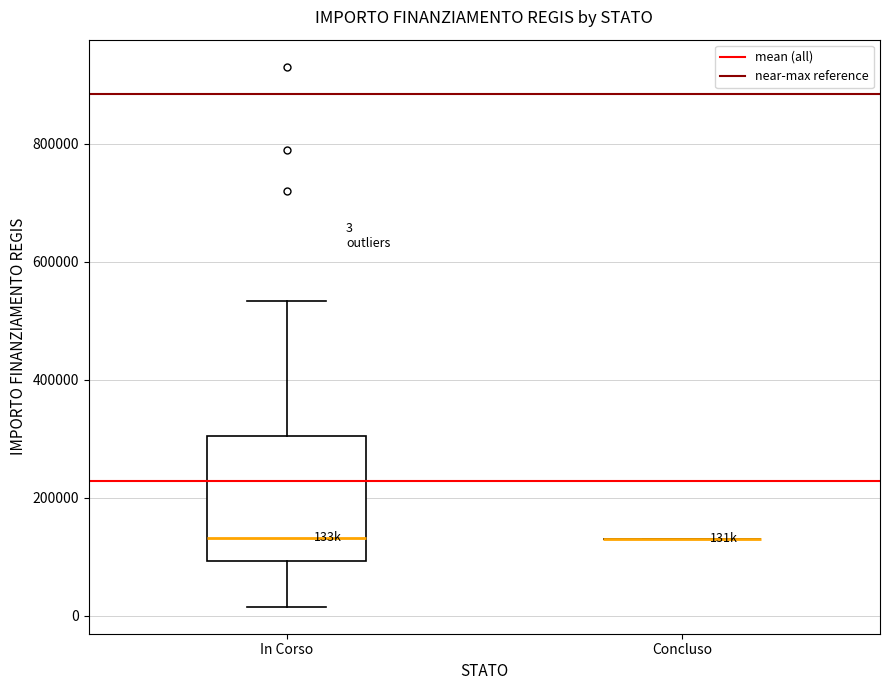

Which box is the tallest, from its lower edge to its upper edge?

In Corso